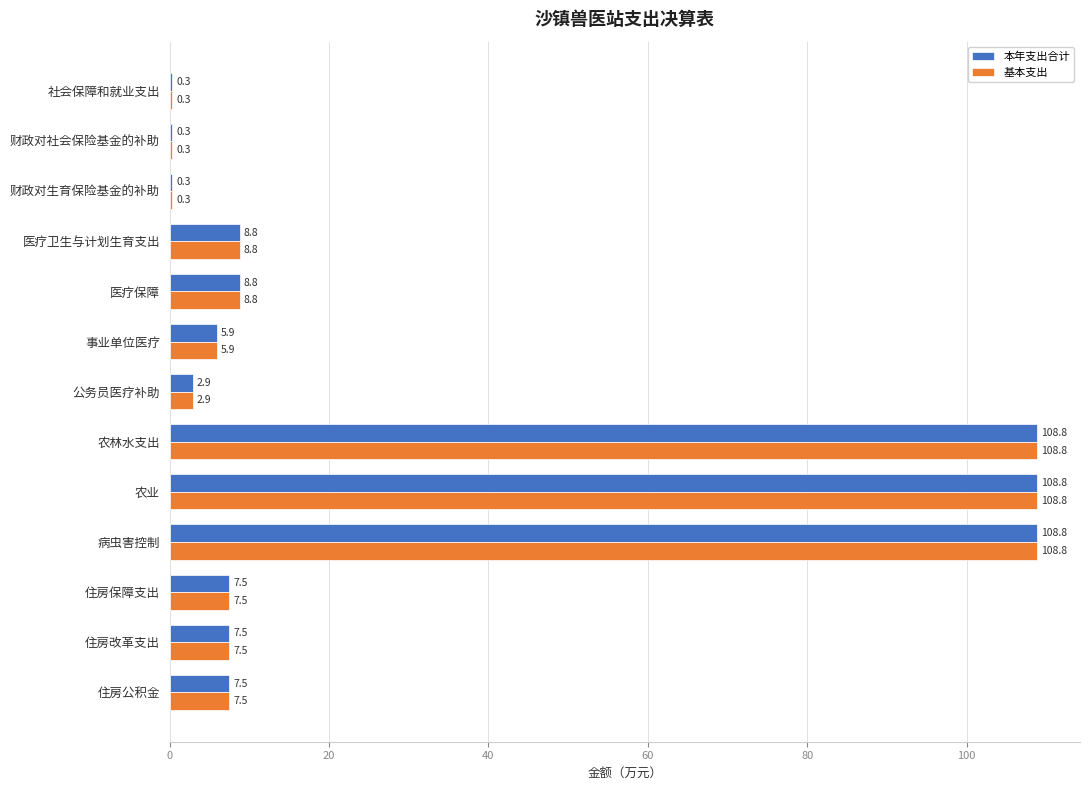

What is the maximum value for 基本支出?

108.8